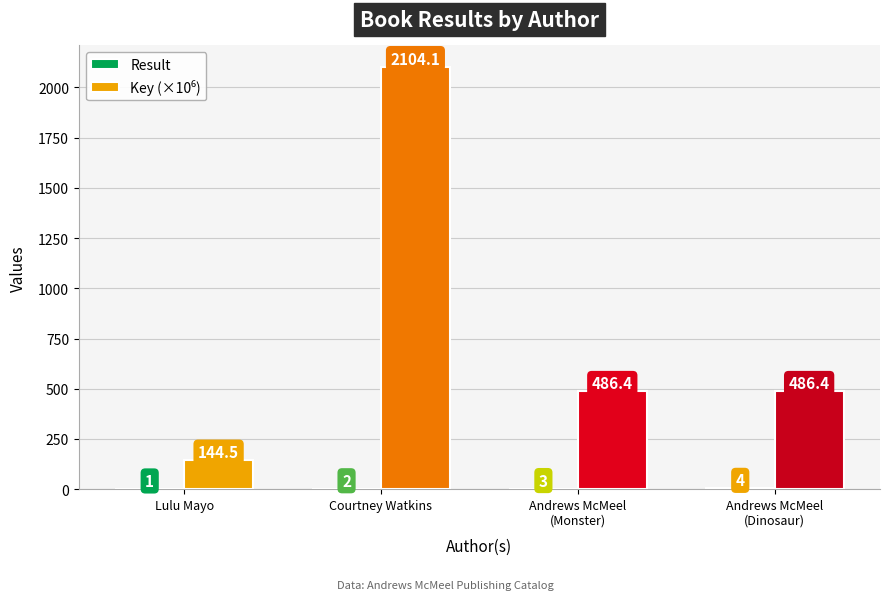

Rank the series by their maximum value, from lowest to highest.

Result, Key (×10⁶)